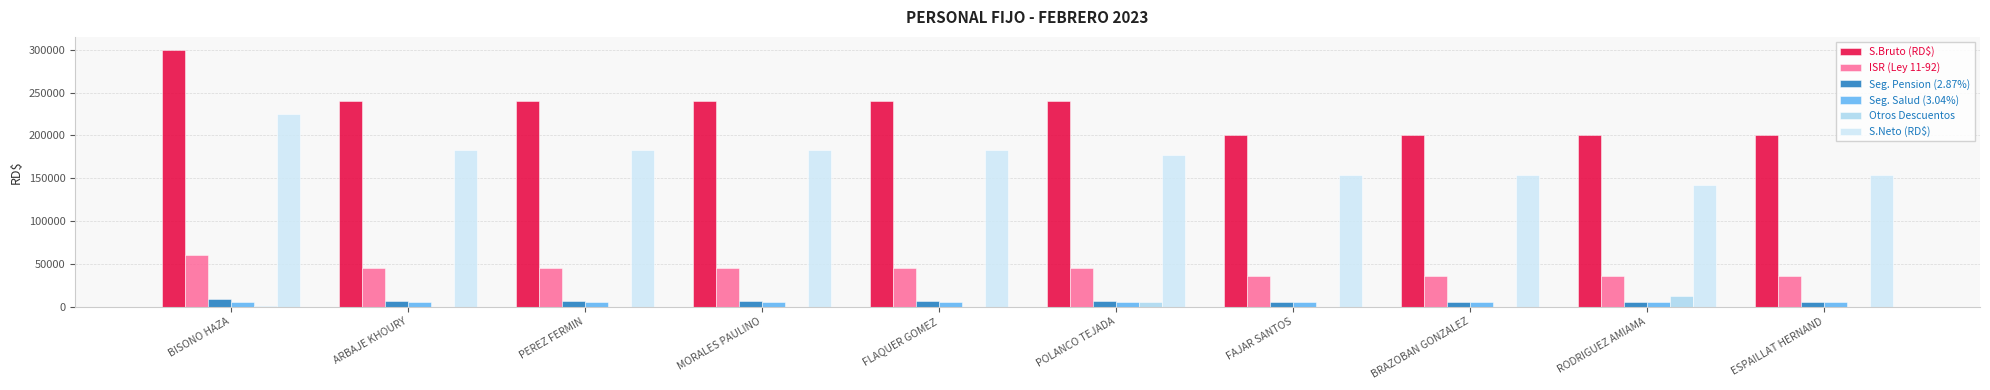

How many data points in Otros Descuentos are above 25?

3